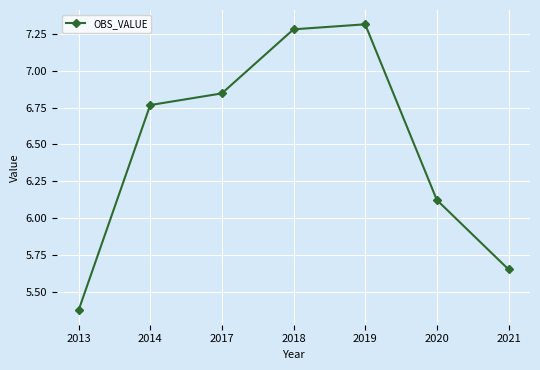

What is the greatest value displayed?

7.3